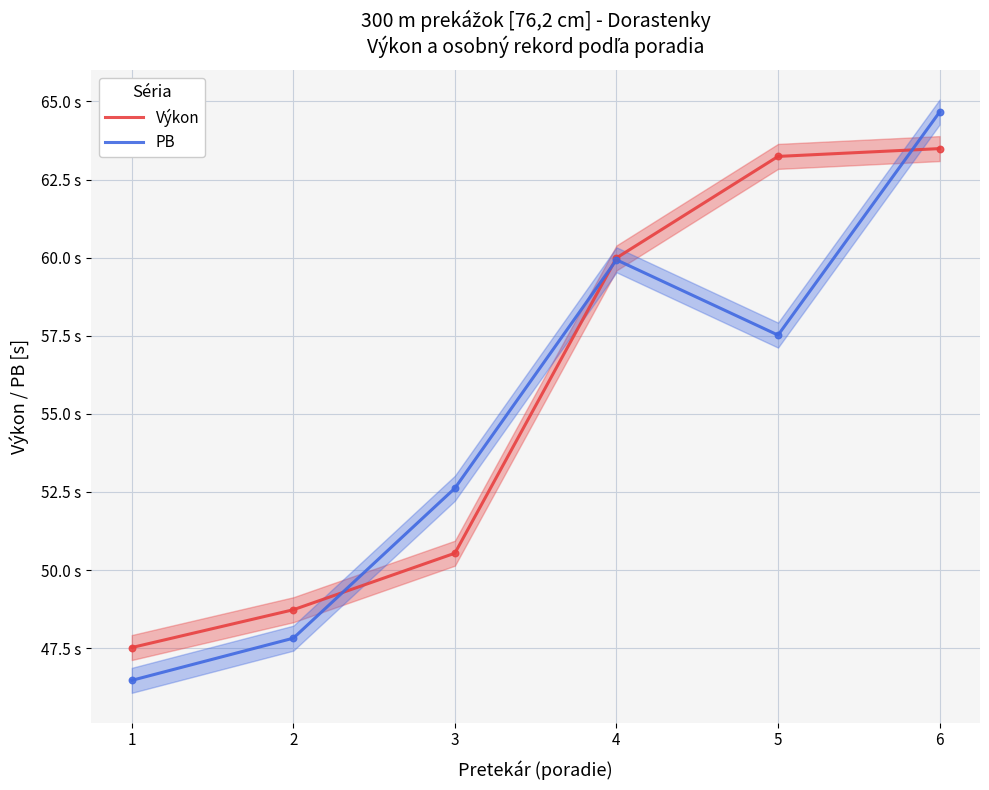

Which series reaches the maximum Y coordinate?

PB